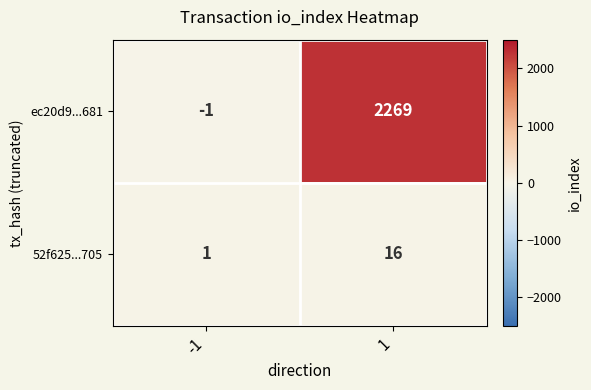

What is the sum of all 52f625...705 values?

17